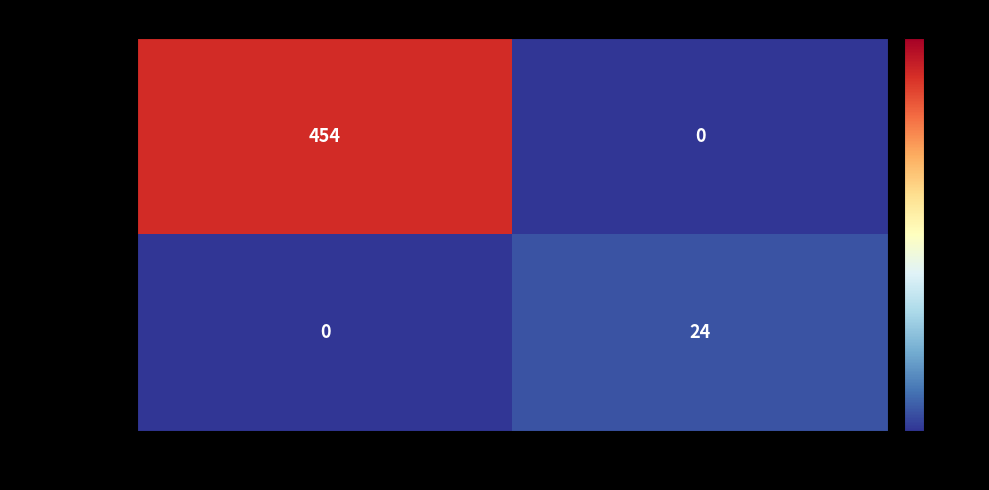

How many categories are shown in the chart?

2